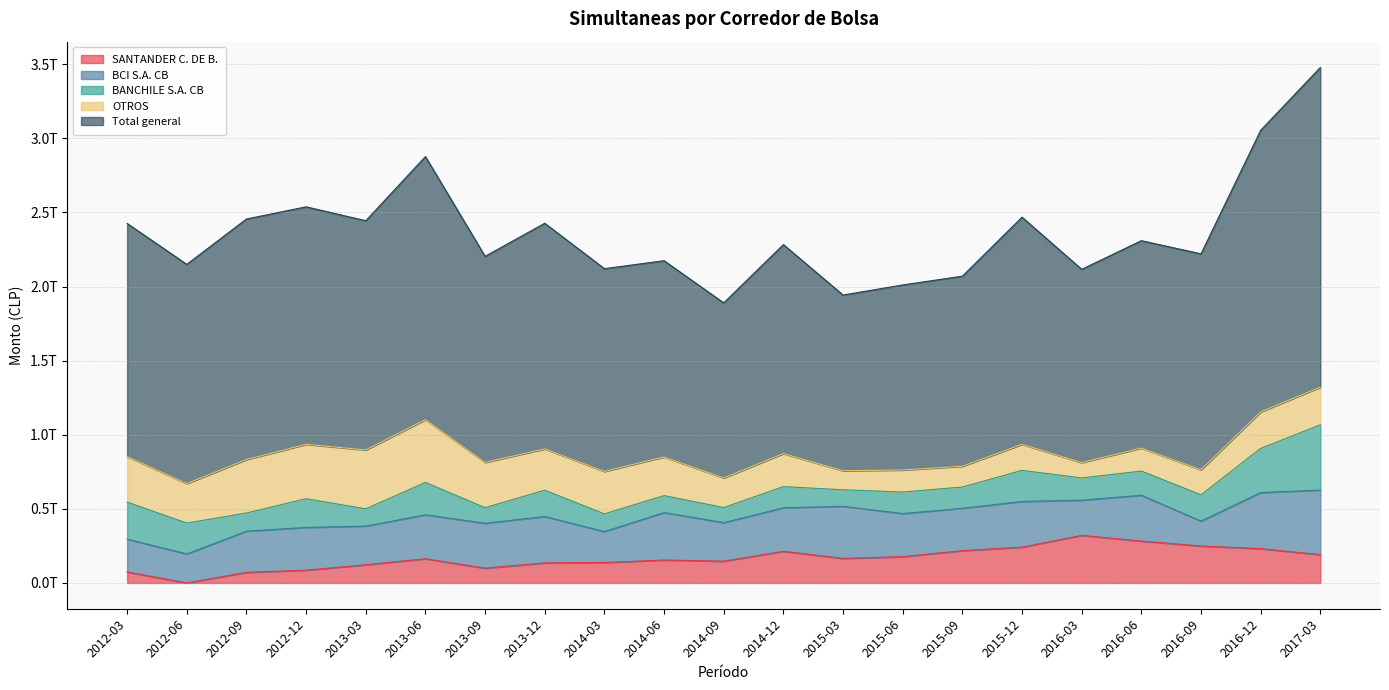

What value does the Total general series have at 2014-06?

1323991017524.5